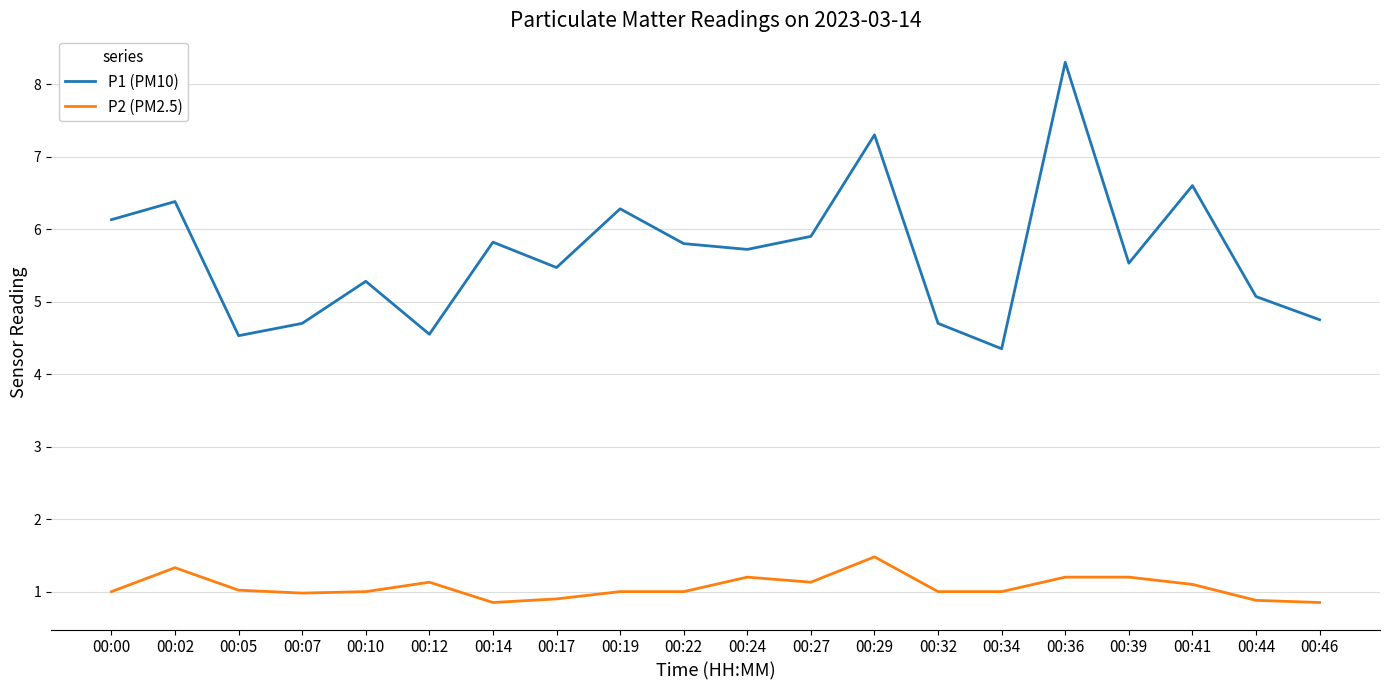

True or false: P1 (PM10) and P2 (PM2.5) cross at least once.

False